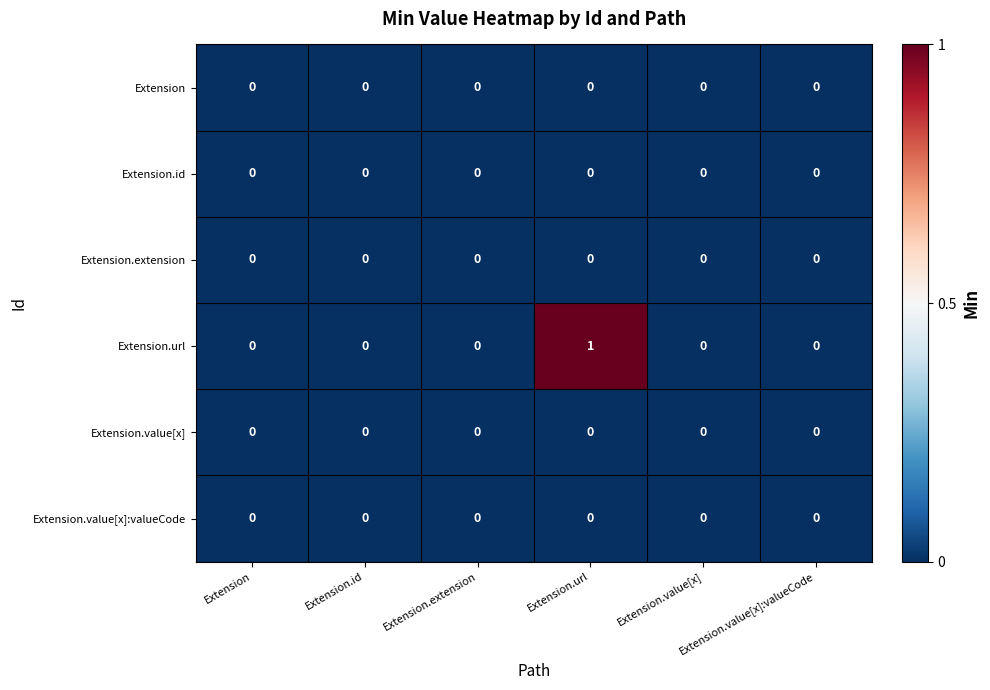

The value of Extension.url at Extension.id is 1. True or false?

False